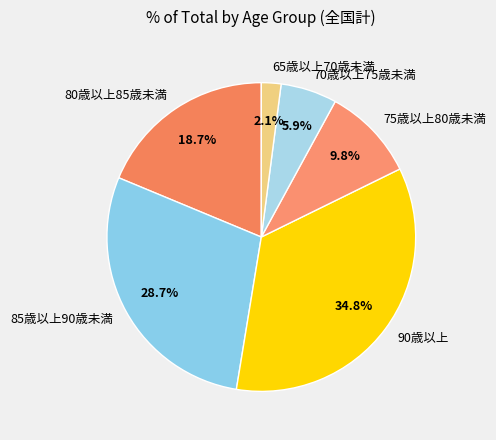

To the nearest percent, what is the difference between the largest and smallest slice percentages?

33%